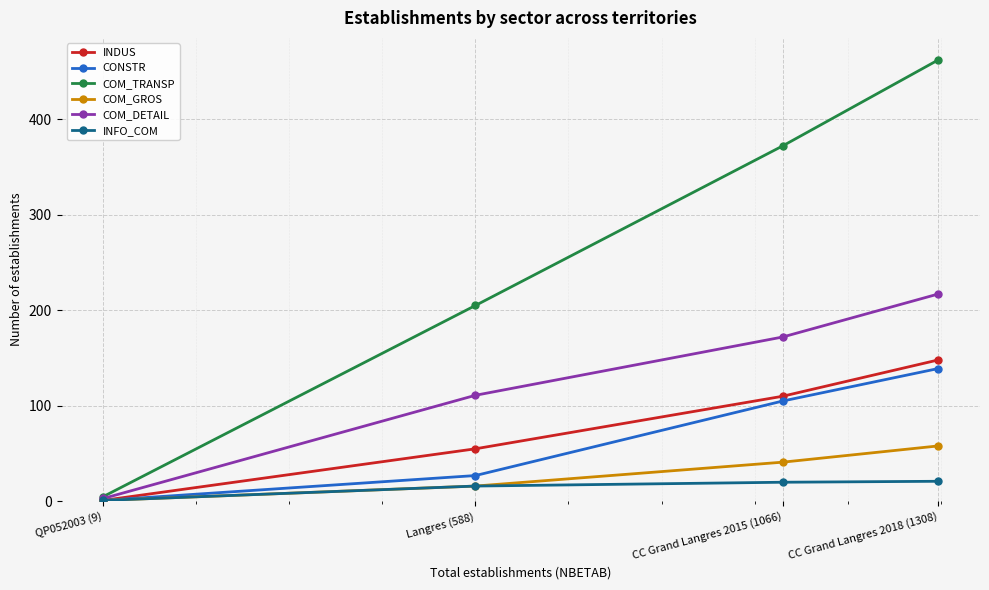

What value does the INDUS series have at Langres (588), to the nearest 50?

50